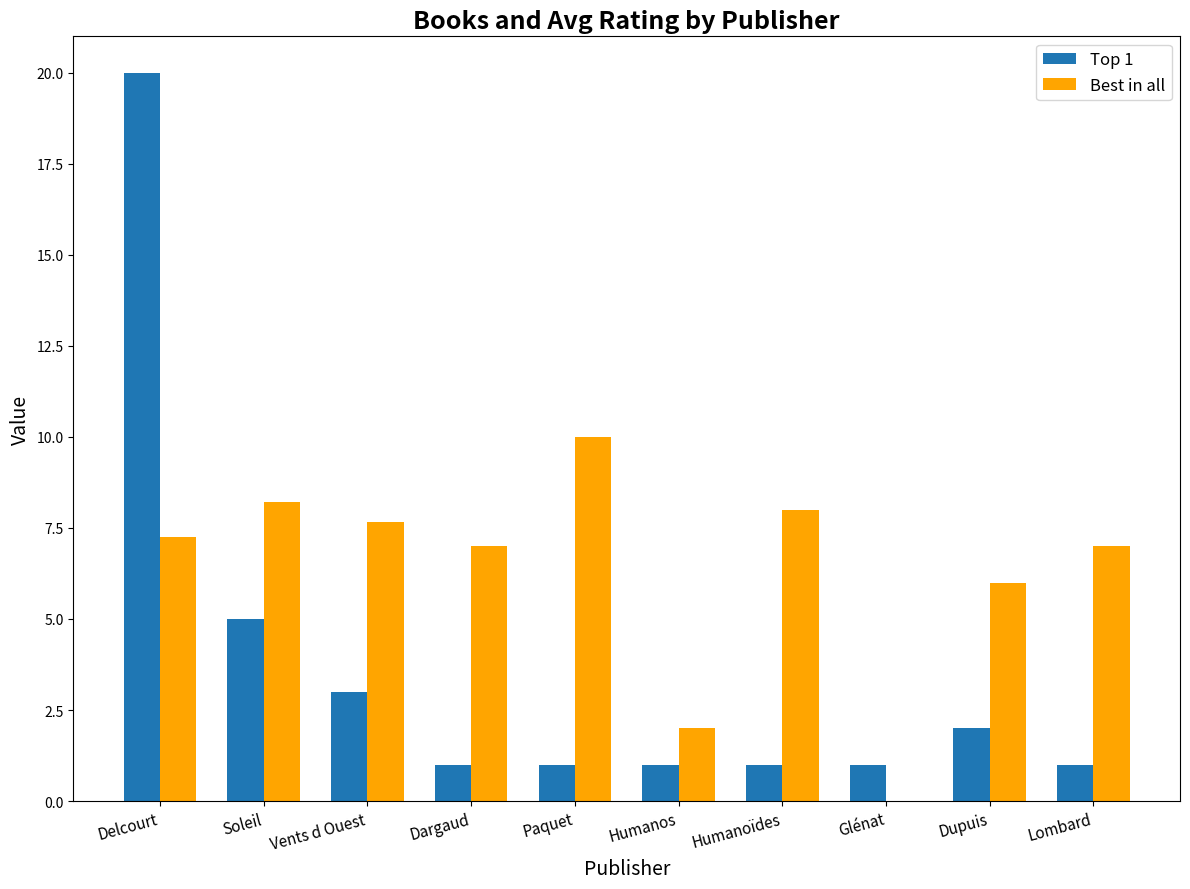

What is the sum of all Top 1 values?

36.0